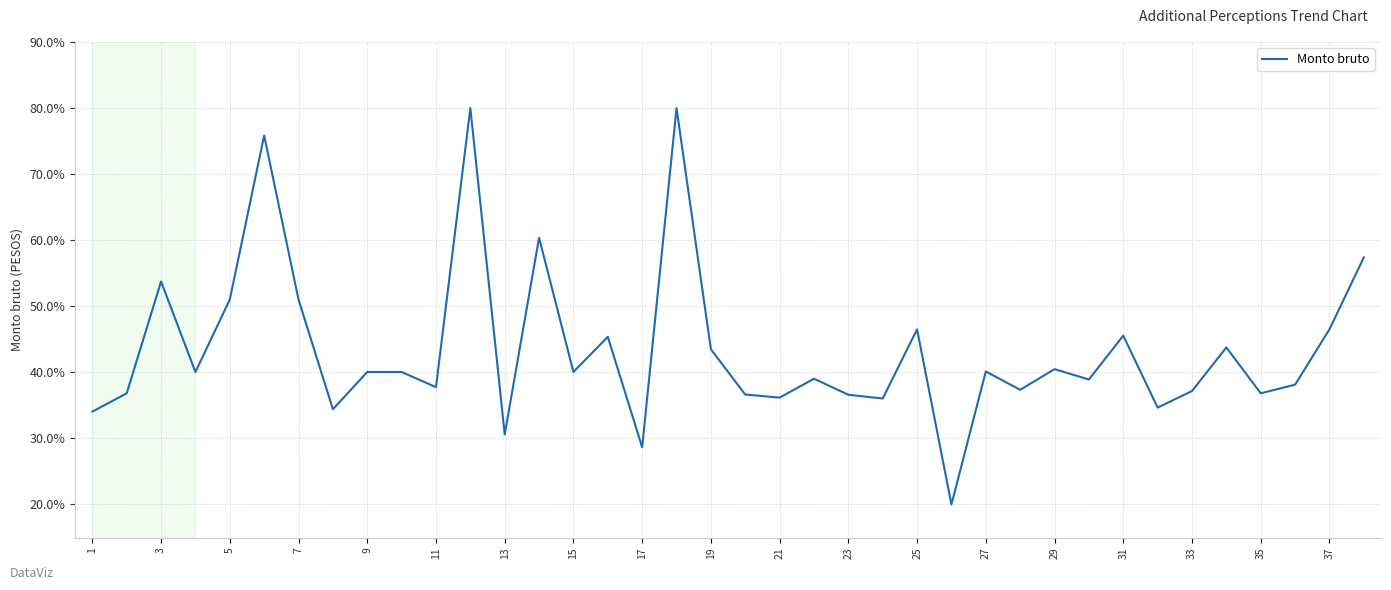

What is the difference between the maximum and minimum values?

60.0